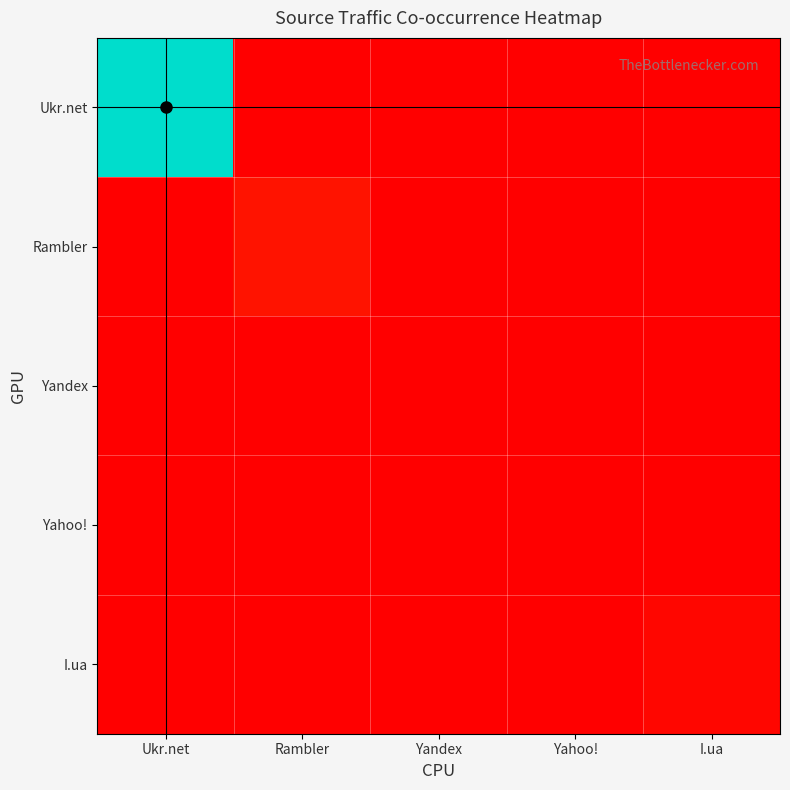

What is the difference between the highest and lowest values at Ukr.net?

100000.0